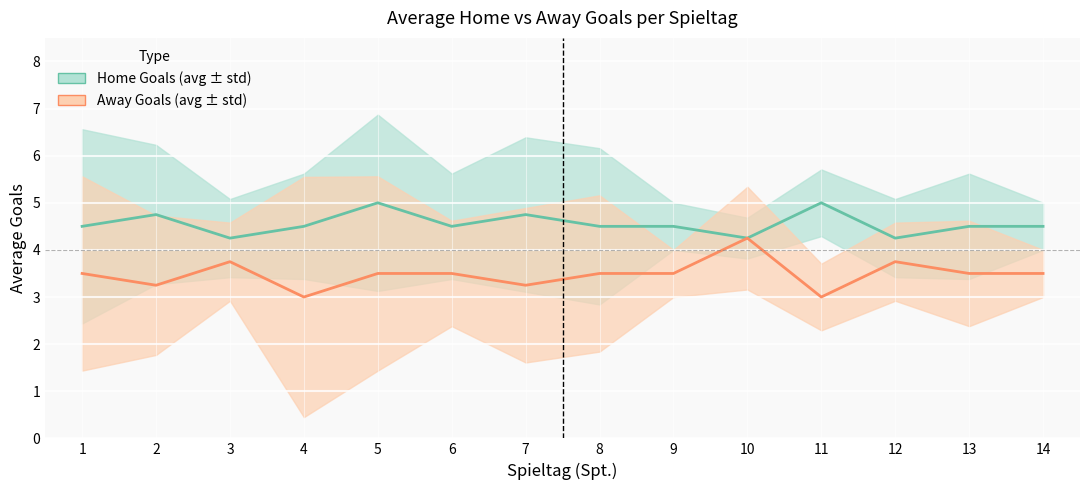

At how many categories does at least one series exceed 3?

14